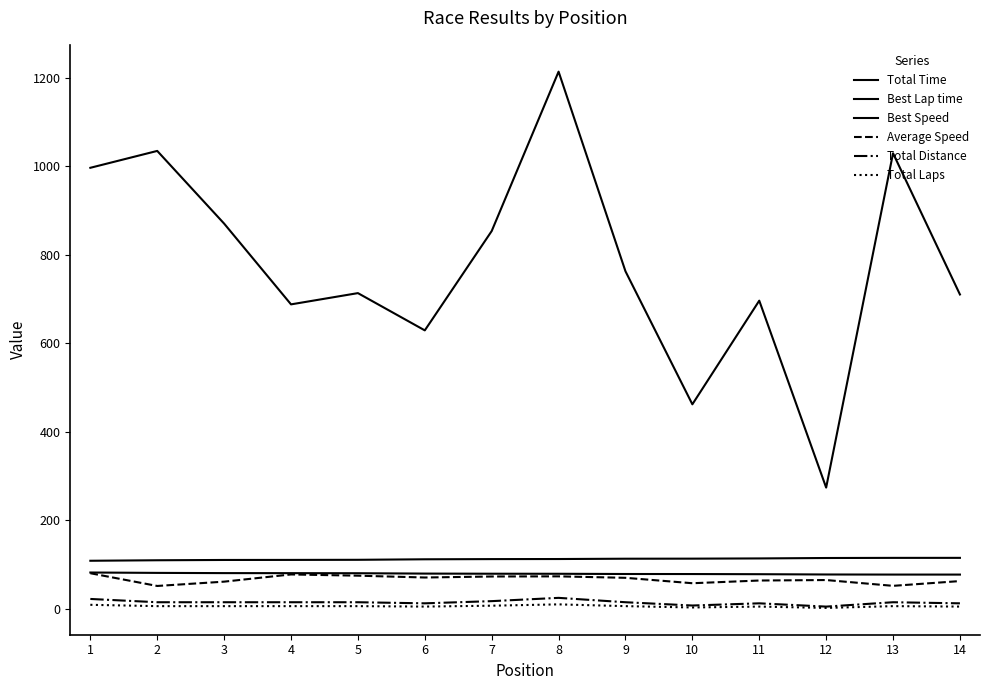

Which series has the largest total across all categories?

Total Time